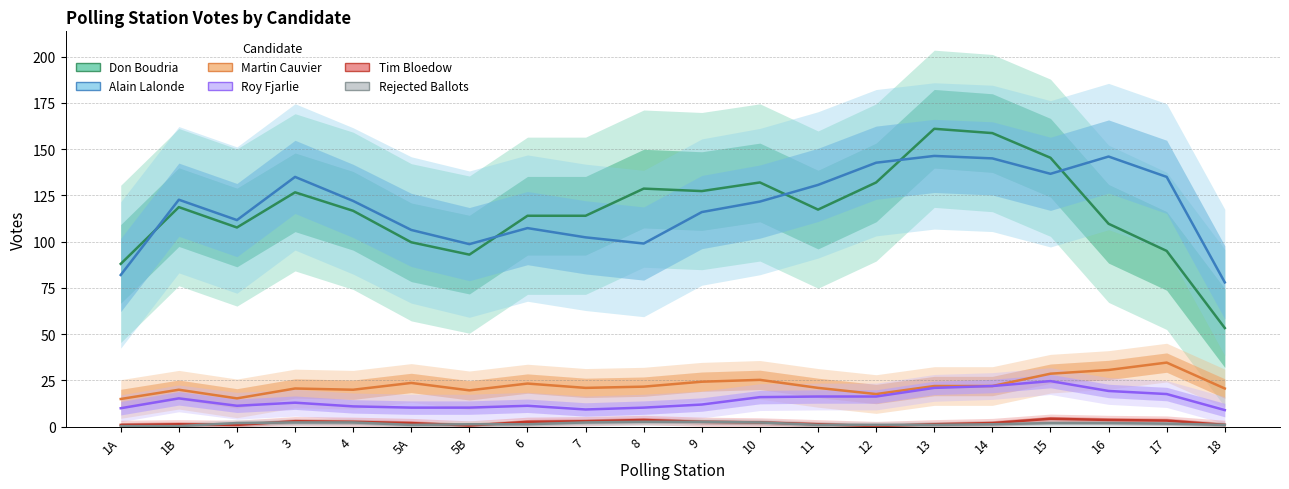

What is the value of the Martin Cauvier point at the 8th from the left?

23.3